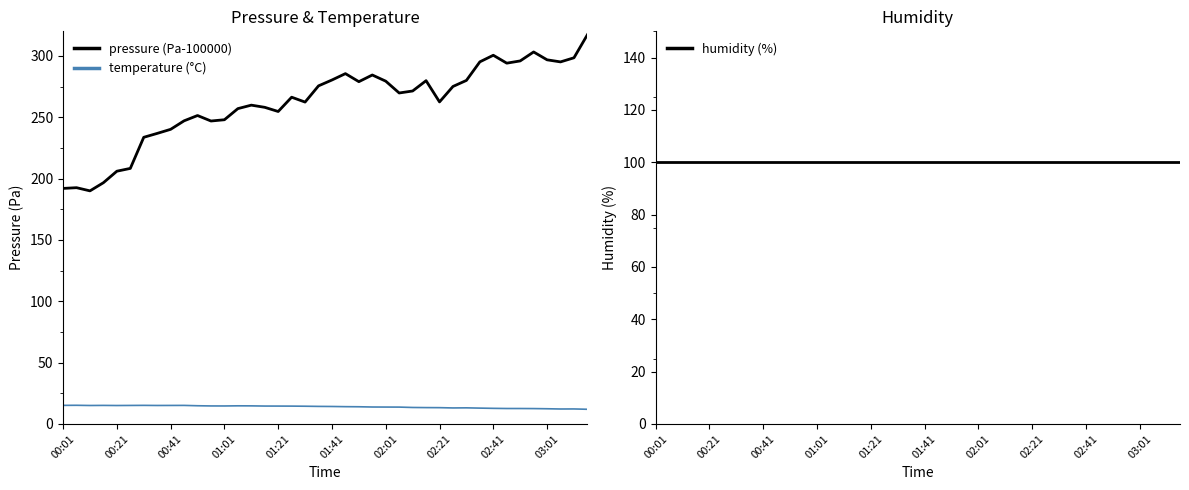

What is the lowest value of the pressure (Pa-100000) series?

190.0